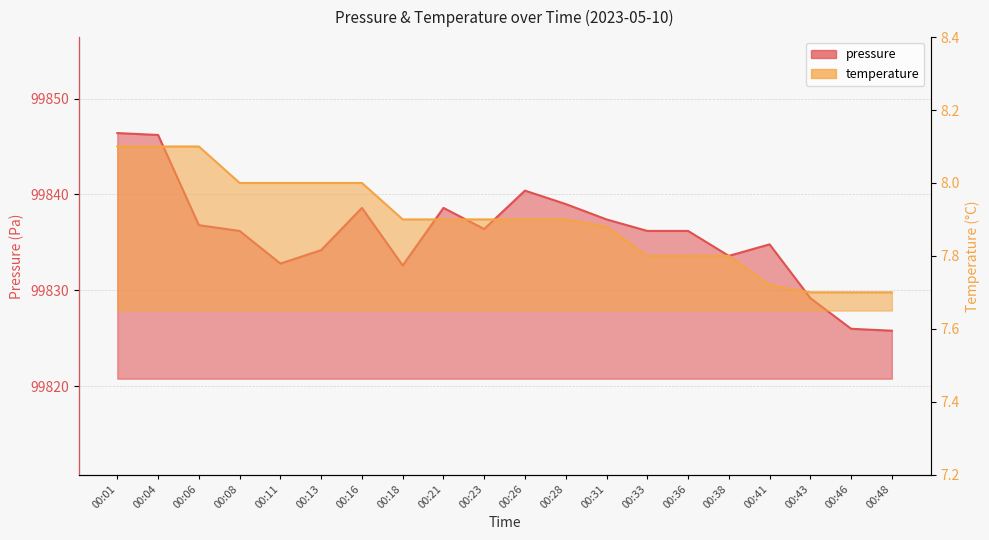

Rank the series by their maximum value, from lowest to highest.

temperature, pressure